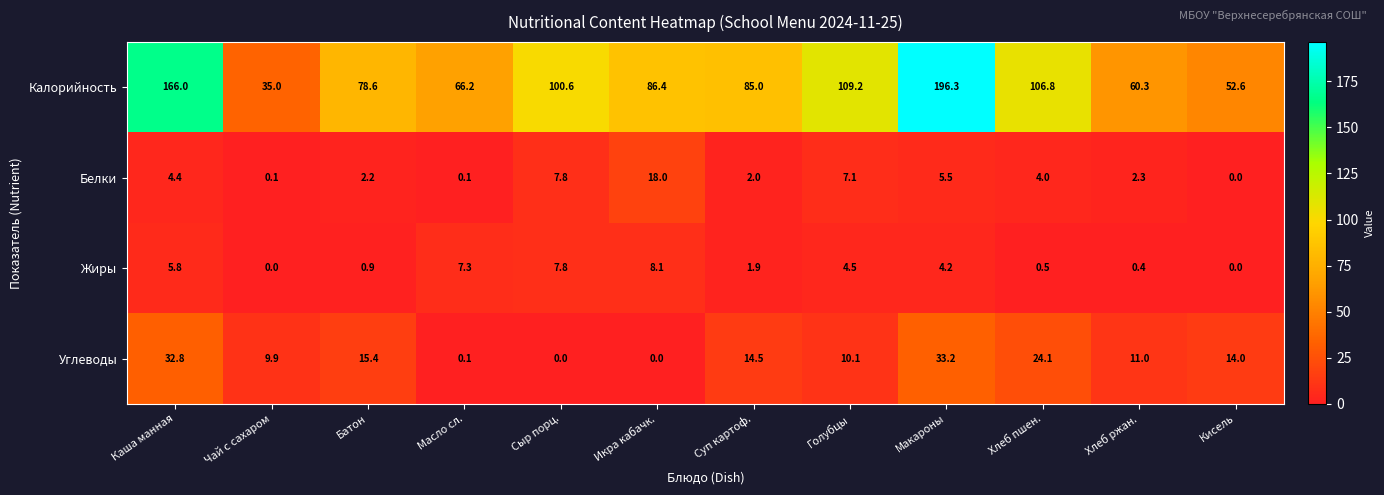

True or false: Калорийность has a value of 85.0 at Суп картоф..

True